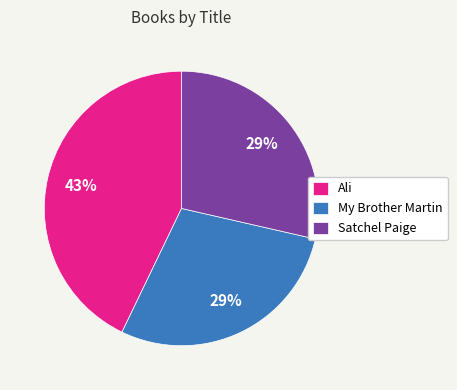

Is My Brother Martin the majority of the pie?

No